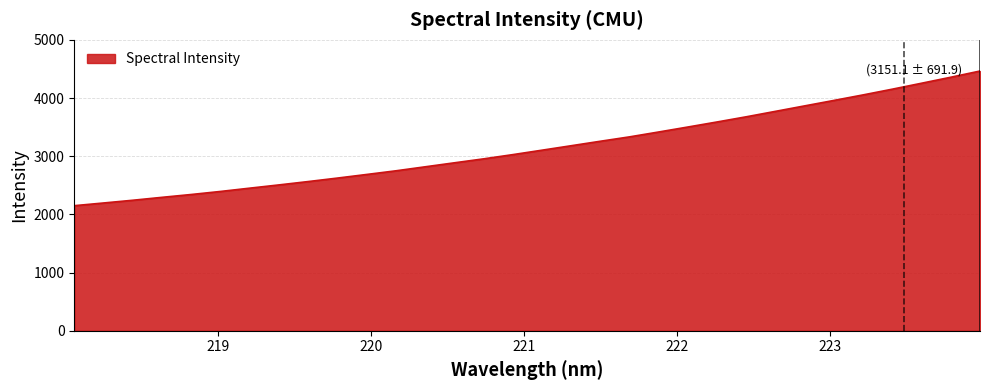

Reading left to right, what are all the values shown in this chart?

2150.0	2196.2	2243.3	2293.5	2342.2	2394.6	2451.2	2507.1	2564.7	2624.5	2686.6	2749.5	2818.1	2886.8	2954.9	3027.6	3103.8	3180.6	3257.7	3333.2	3417.1	3502.7	3589.5	3678.5	3772.1	3866.0	3959.6	4054.6	4153.0	4254.9	4357.9	4464.4